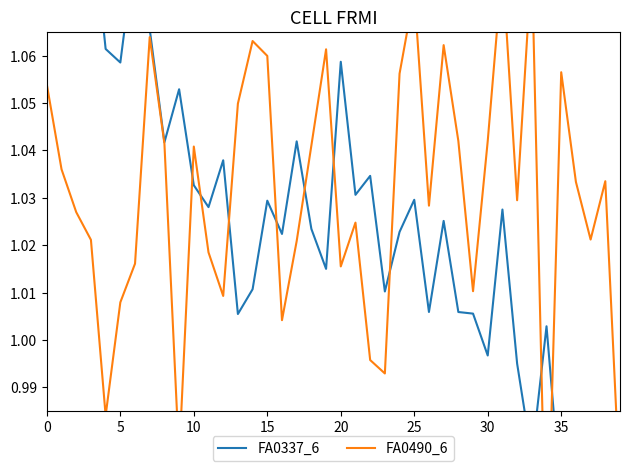

Which has a higher value, 21 or 12?

12